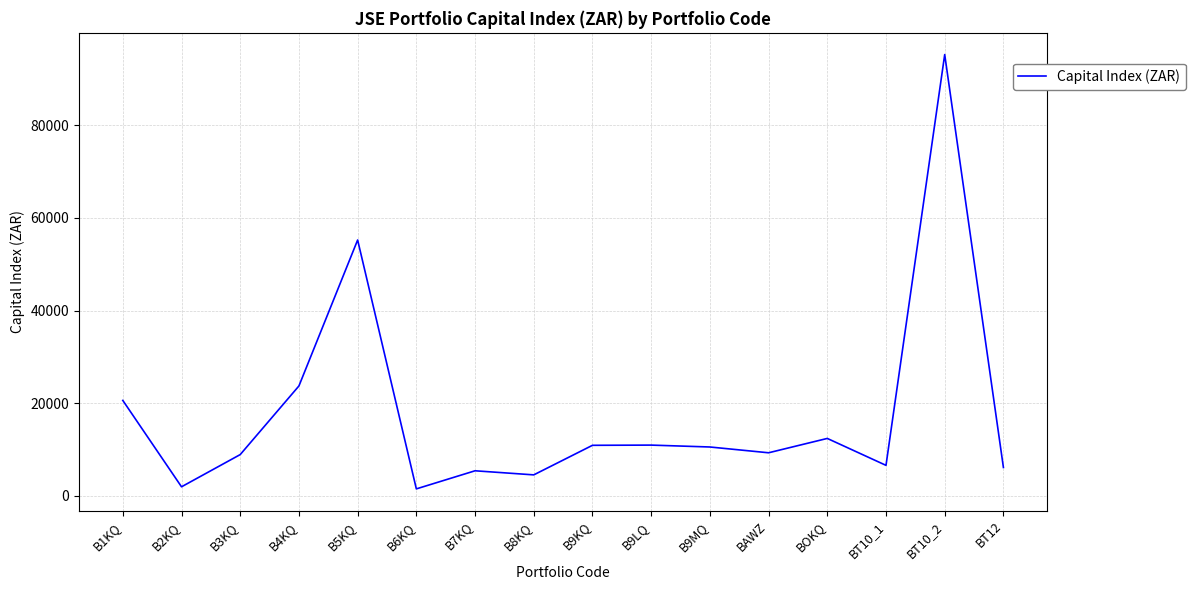

At which label is the value closest to 48380?

B5KQ